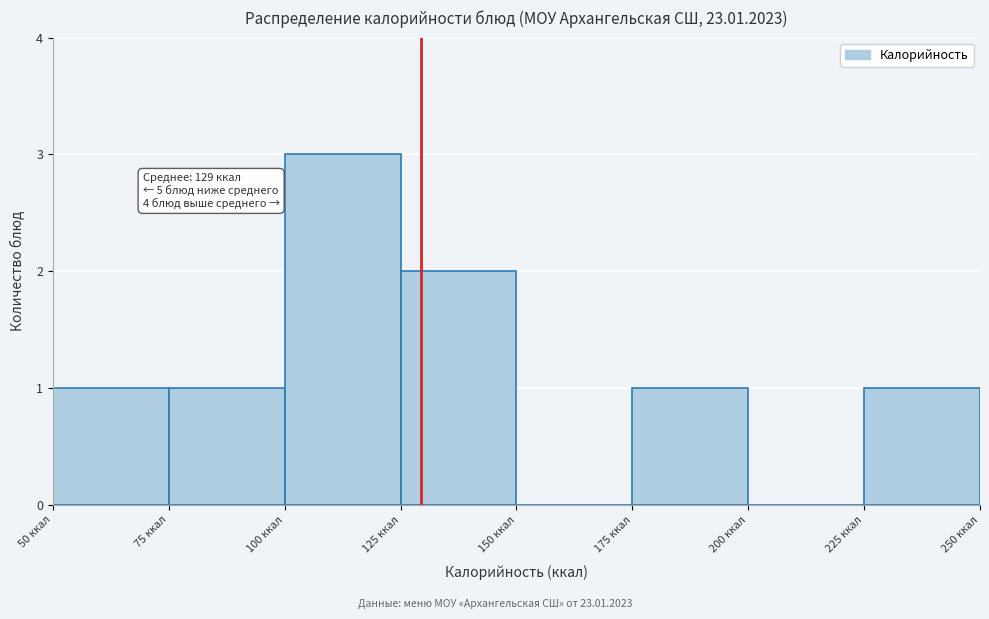

Over which range of the x-axis is the bar tallest?

100 to 125